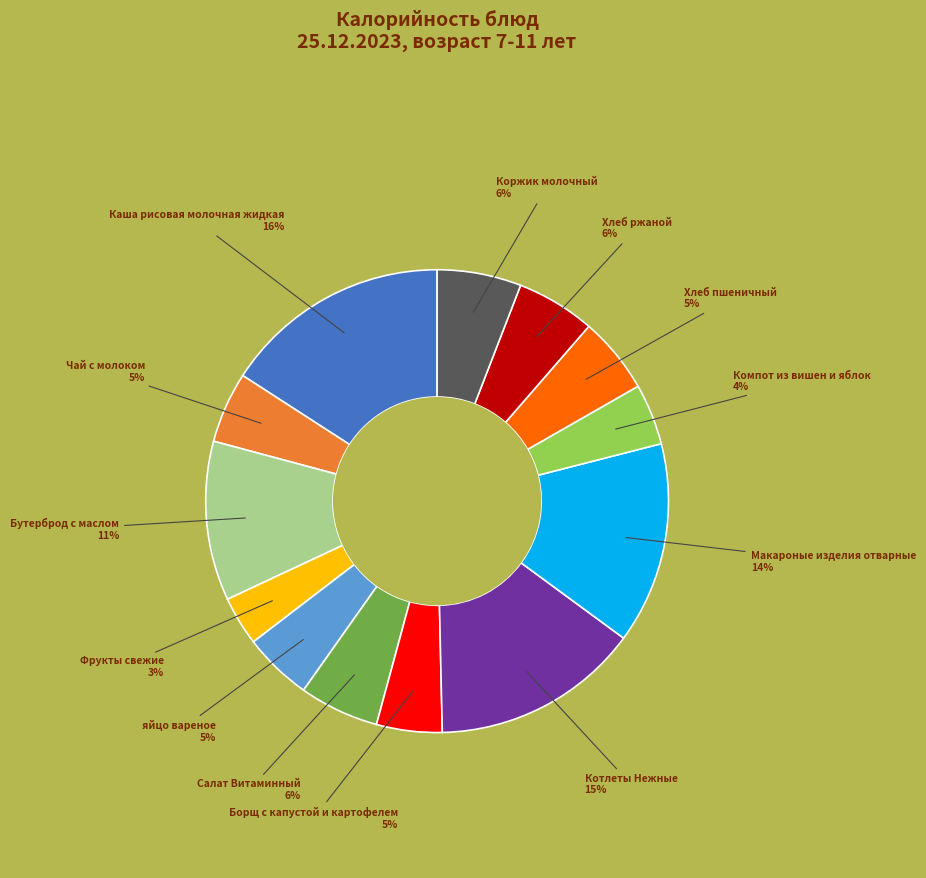

Combined, do Бутерброд с маслом and Котлеты Нежные account for over 50%?

No